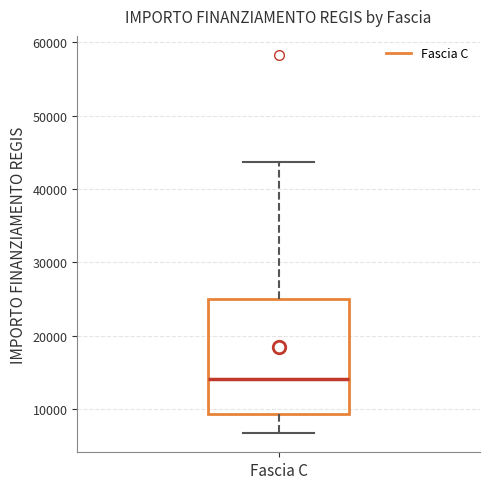

Read this box plot against the y-axis: the position of the median line, the range covered by the box, and the ends of both whiskers. The values are not printed on the chart, so give them approximately, as read against the axis.

median 14000, box 9000 to 25000, whiskers 7000 to 44000